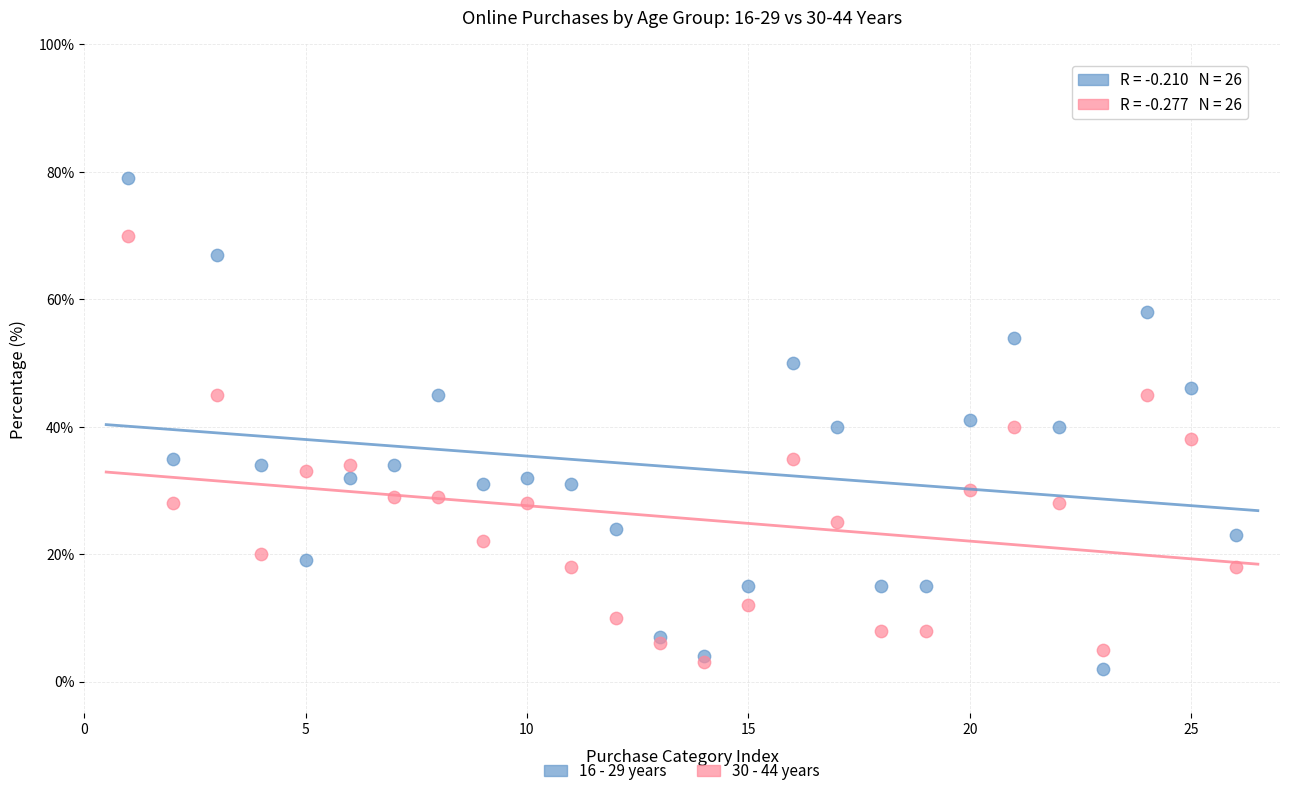

Which series has the largest Y range (max minus min)?

16 - 29 years